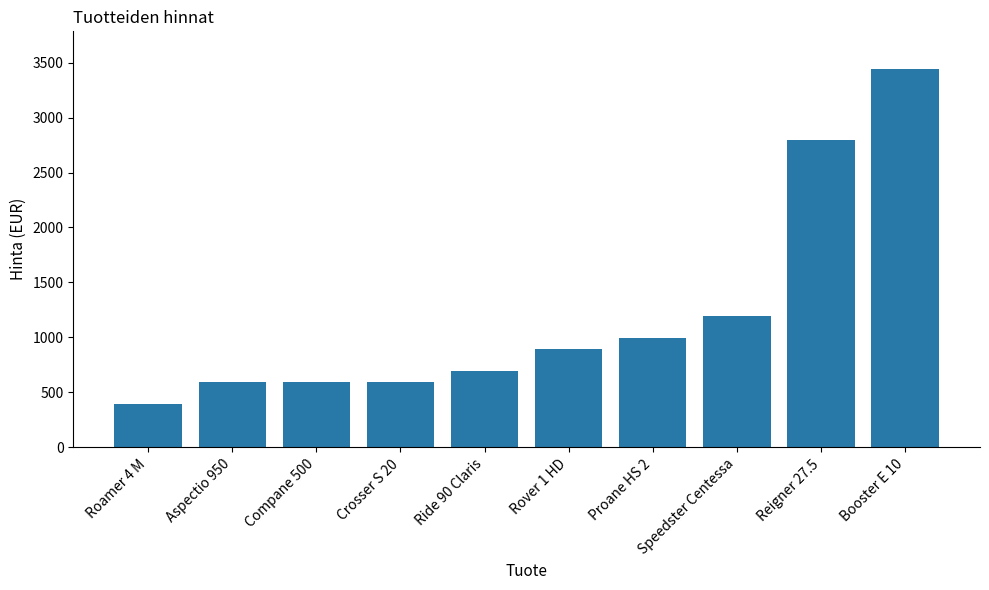

Between Rover 1 HD and Compane 500, which is larger?

Rover 1 HD